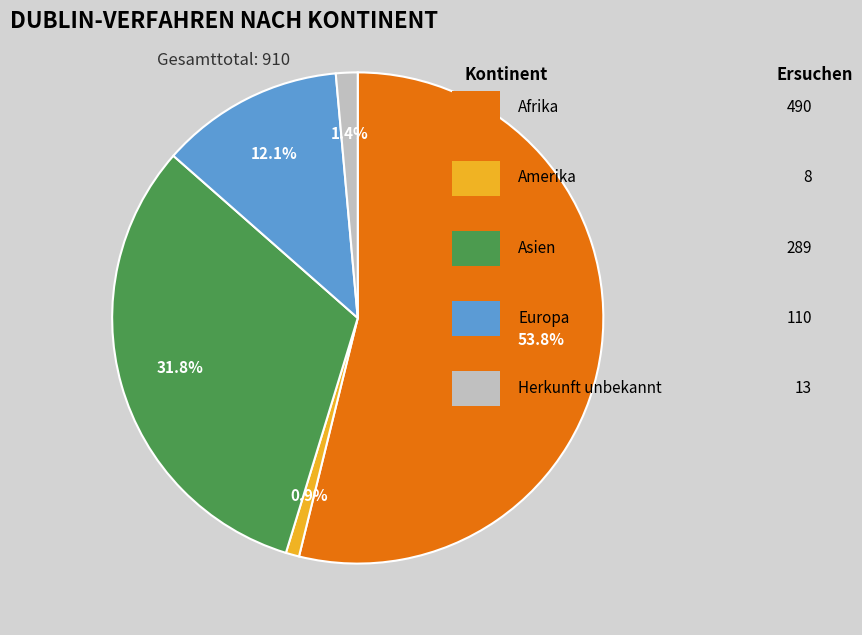

Is there any slice that represents more than half of the pie?

Yes